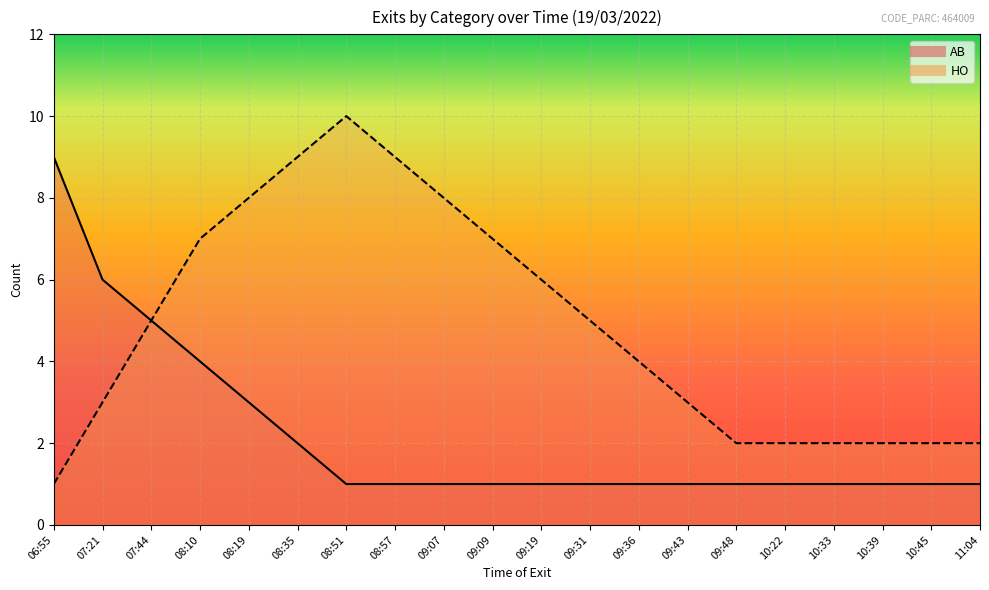

True or false: AB has a value of 9 at 06:55.

True